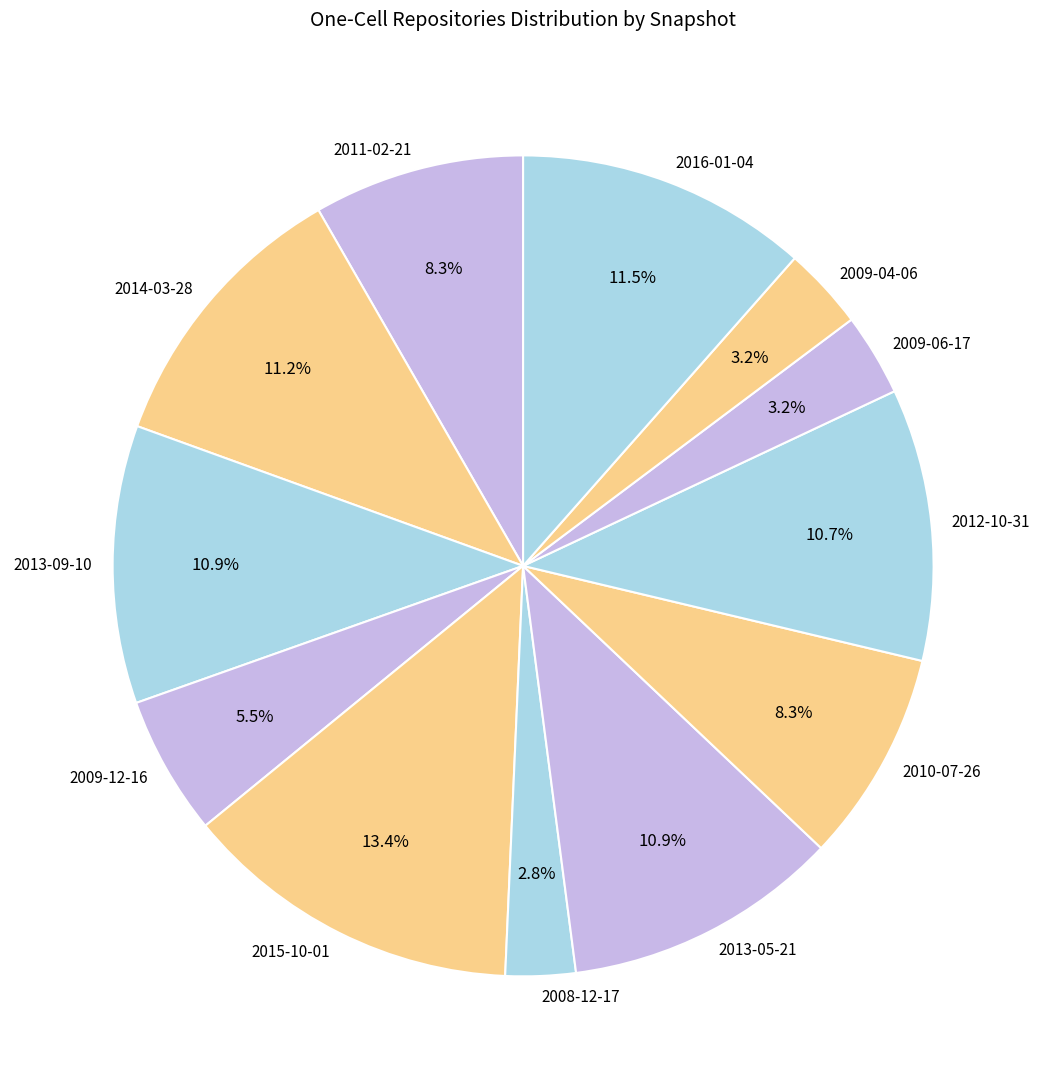

Combined, what portion of the pie is 2009-04-06 and 2014-03-28?

14.4%